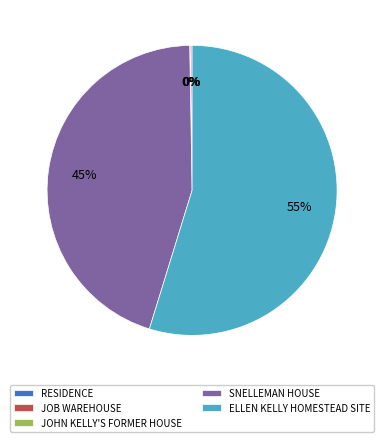

True or false: SNELLEMAN HOUSE accounts for 51% of the total.

False